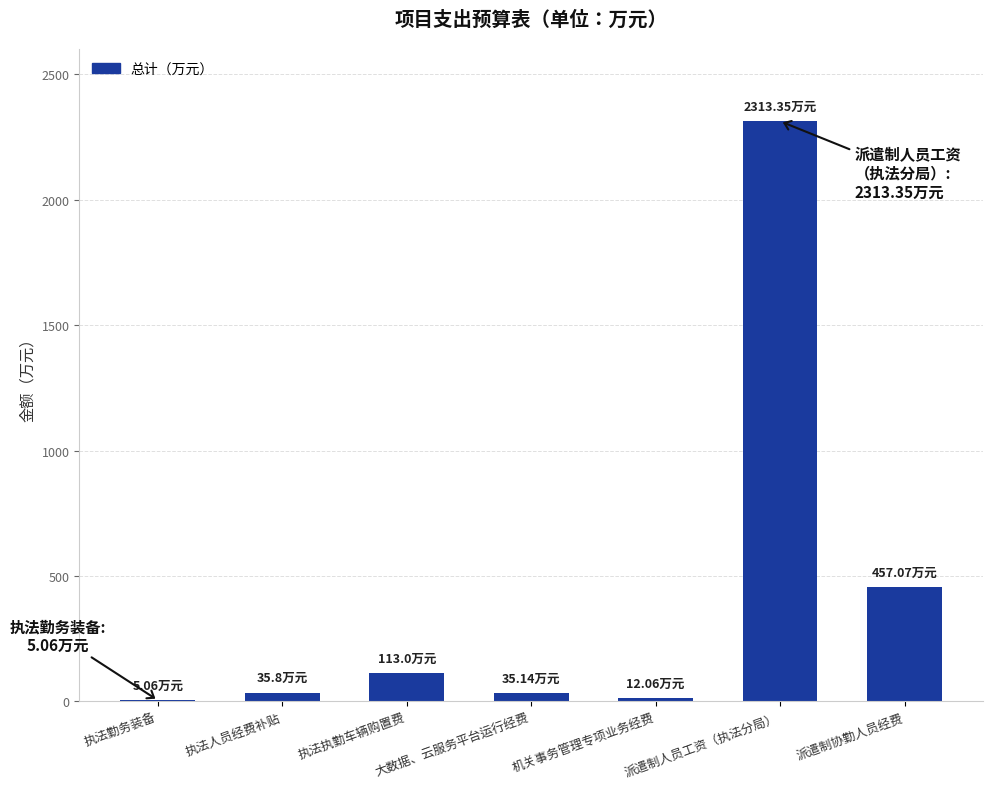

Between 派遣制协勤人员经费 and 派遣制人员工资（执法分局）, which is larger?

派遣制人员工资（执法分局）